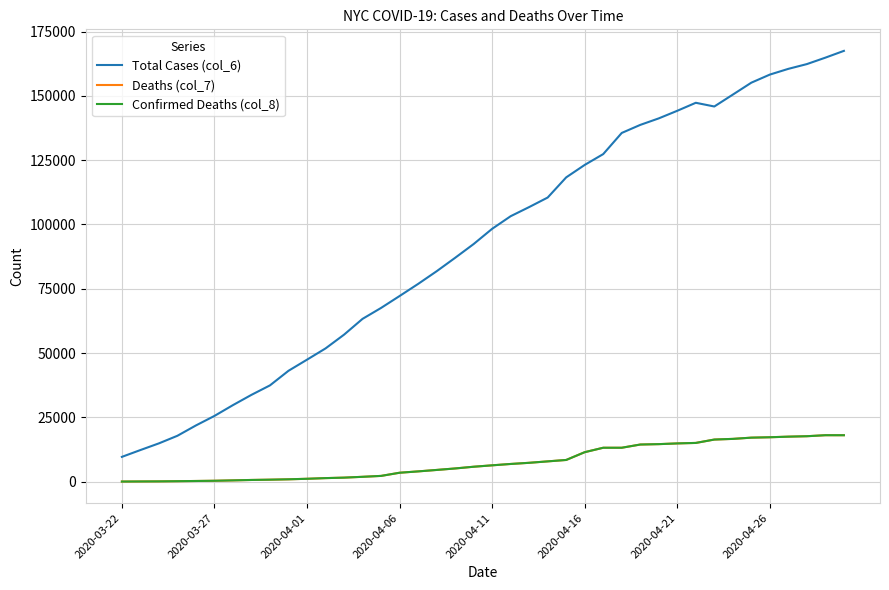

How many lines are shown in the chart?

3